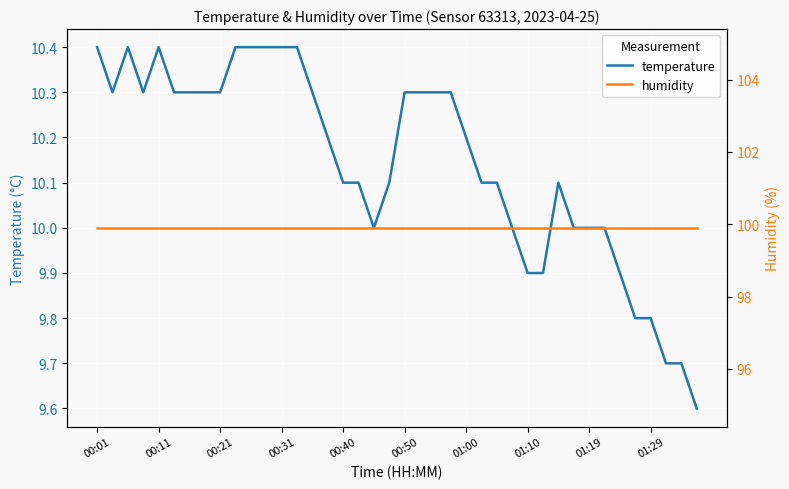

Which series has the largest total across all categories?

humidity